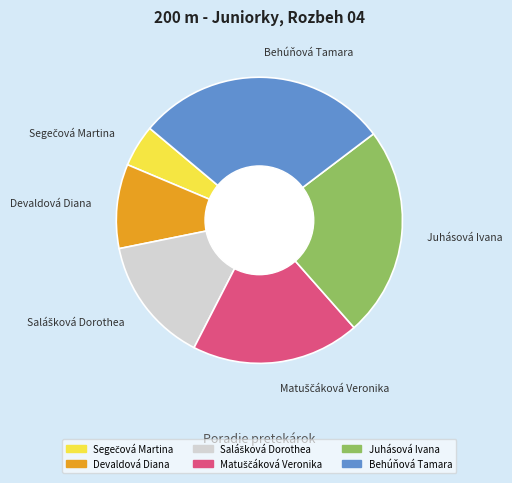

Is there any slice that represents more than half of the pie?

No